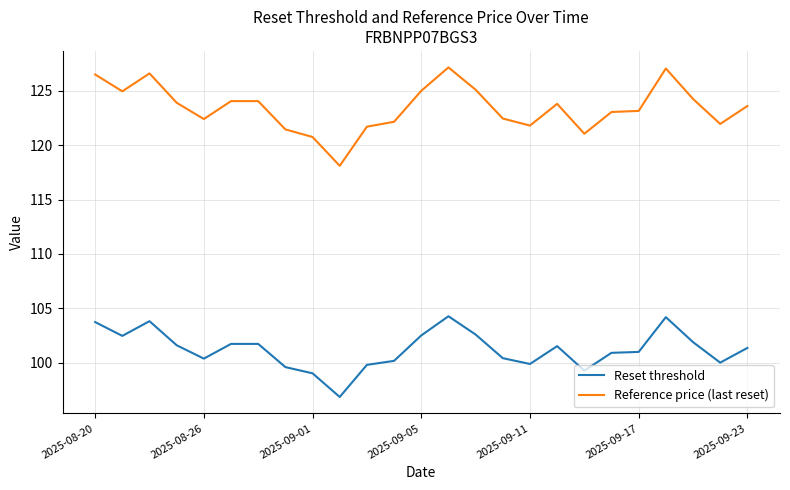

Which series has the largest range (max minus min)?

Reference price (last reset)